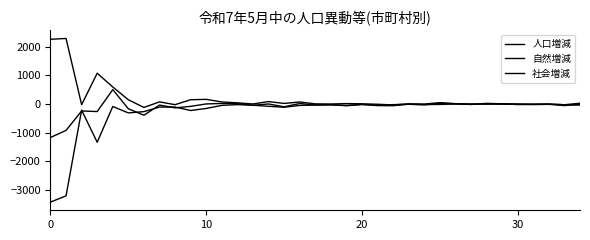

Where is the first local maximum for 社会増減?

10